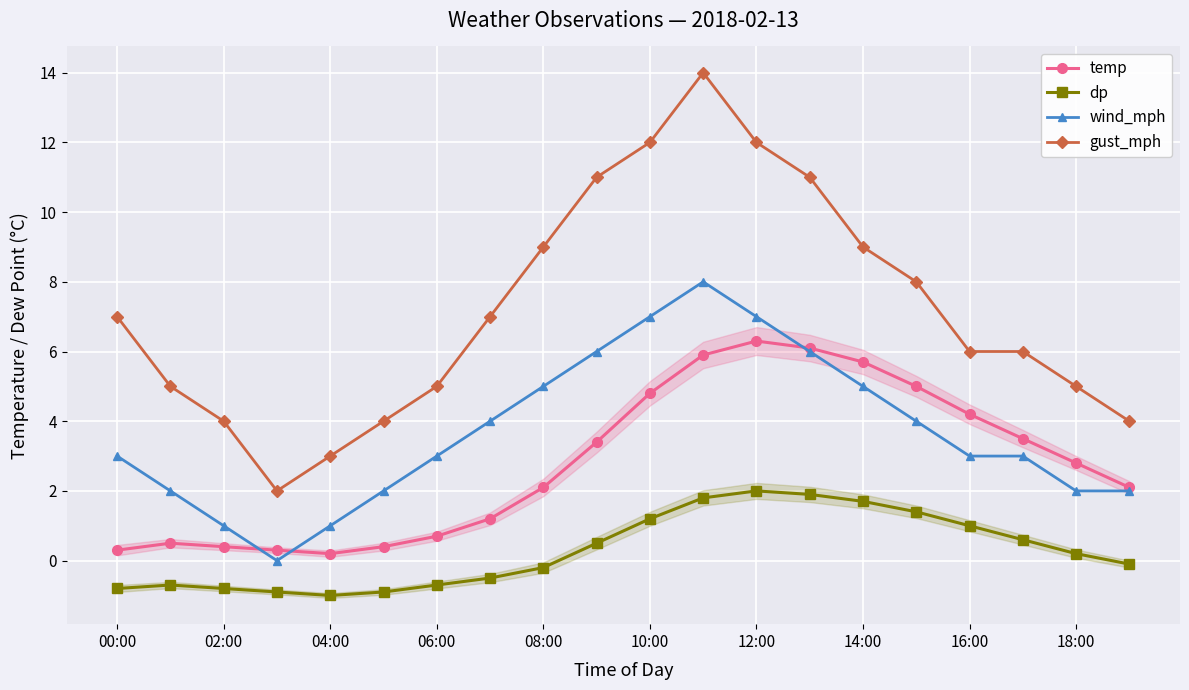

What is the sum of the wind_mph values at 04:00 and 14:00?

6.0